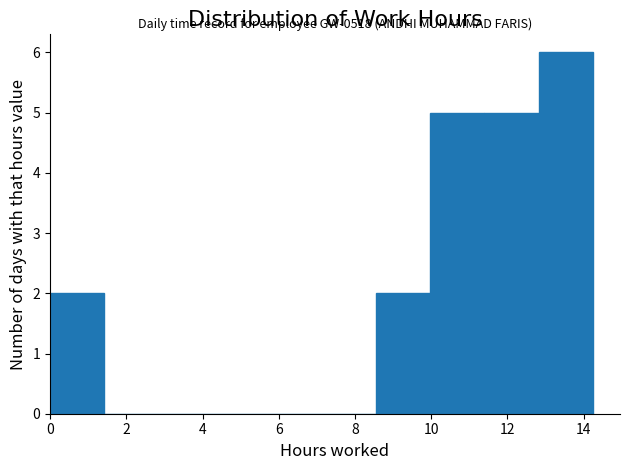

Over which range of the x-axis is the bar tallest?

12.8 to 14.2